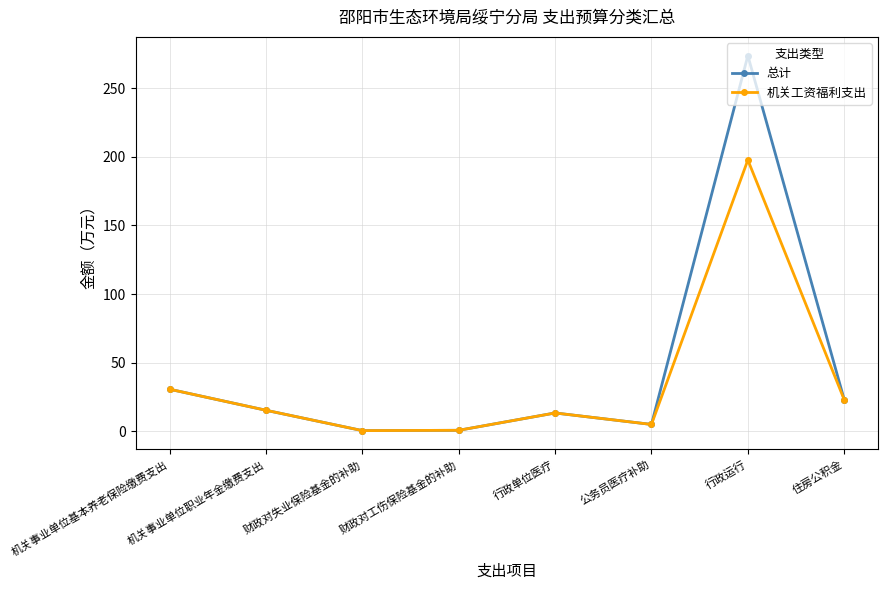

What is the label of the 1st point from the right?

住房公积金